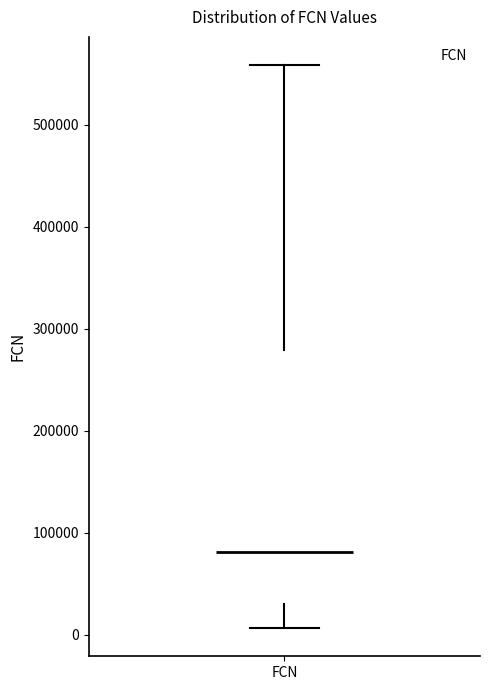

Read this box plot against the y-axis: the position of the median line, the range covered by the box, and the ends of both whiskers. The values are not printed on the chart, so give them approximately, as read against the axis.

median 80000, box 30000 to 280000, whiskers 10000 to 560000